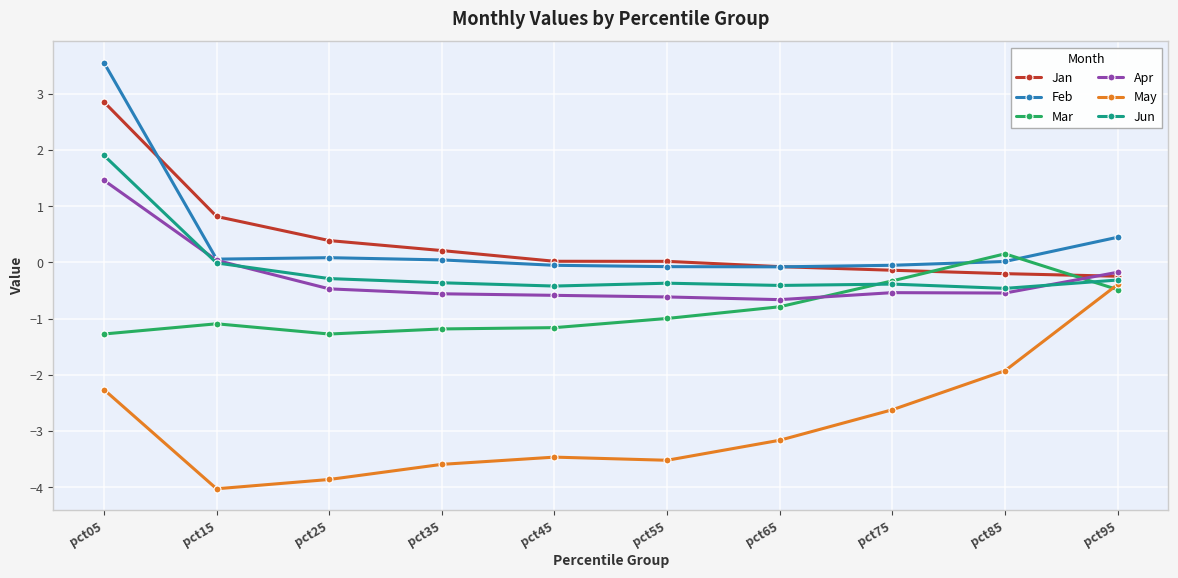

In Feb, how many points are lower than both neighbors (excluding endpoints)?

2